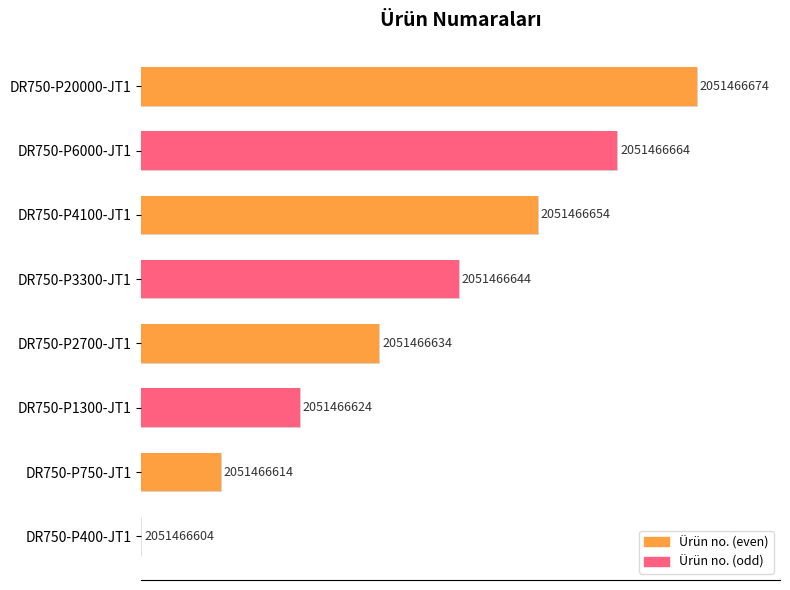

Rank the categories by value from lowest to highest.

DR750-P400-JT1, DR750-P750-JT1, DR750-P1300-JT1, DR750-P2700-JT1, DR750-P3300-JT1, DR750-P4100-JT1, DR750-P6000-JT1, DR750-P20000-JT1